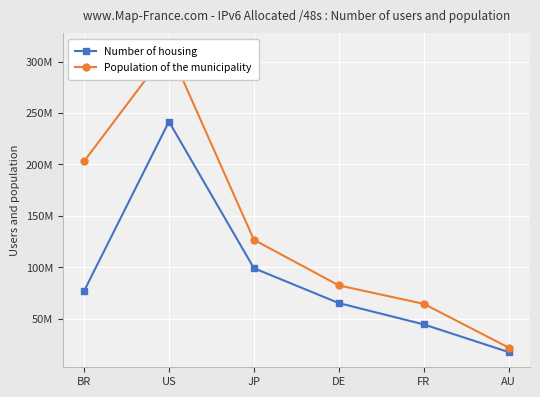

Does the chart display data point markers on the line(s)?

Yes